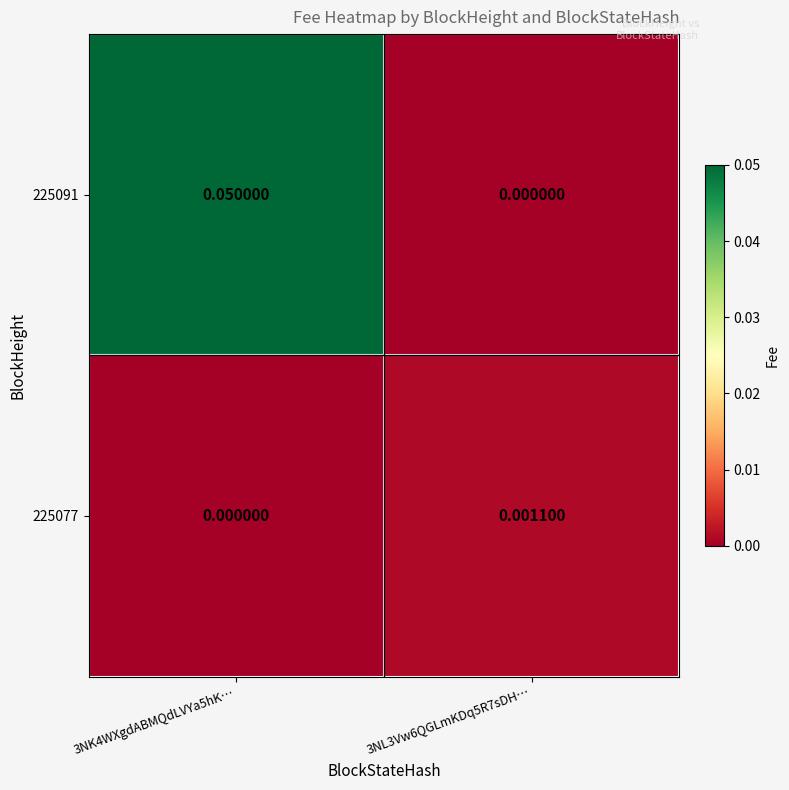

Is the value of 225091 at 3NK4WXgdABMQdLVYa5hK… greater than the value of 225077 at 3NL3Vw6QGLmKDq5R7sDH…?

Yes